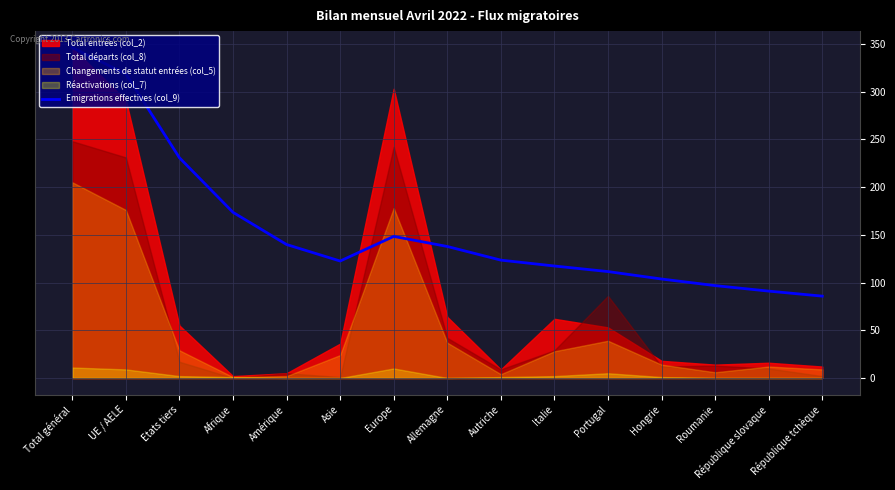

What is the average value?

156.4